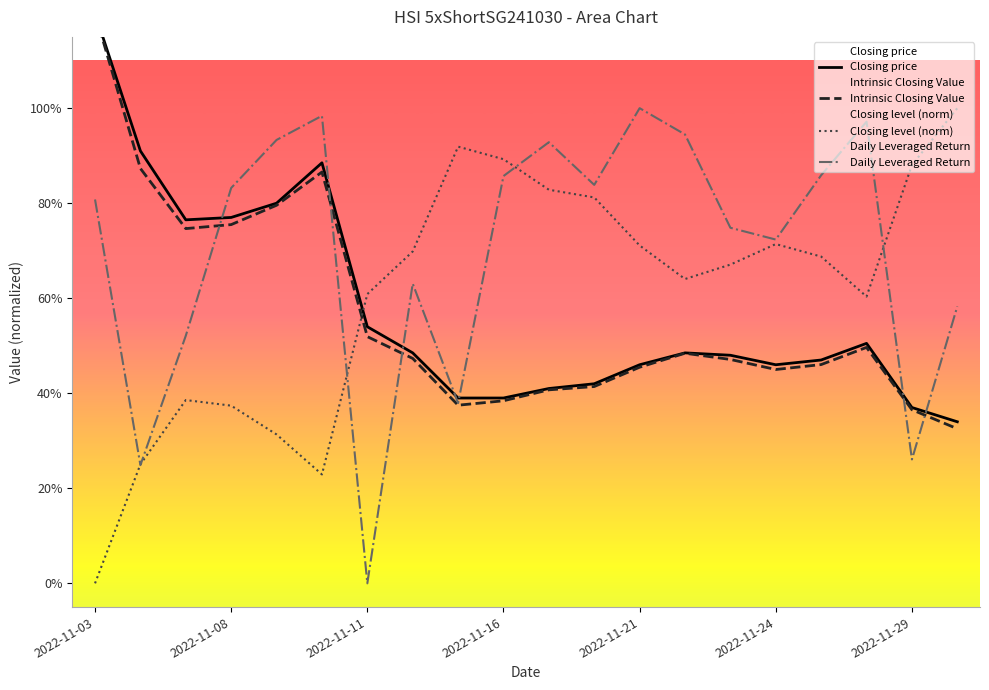

Count the number of data series in this chart.

4